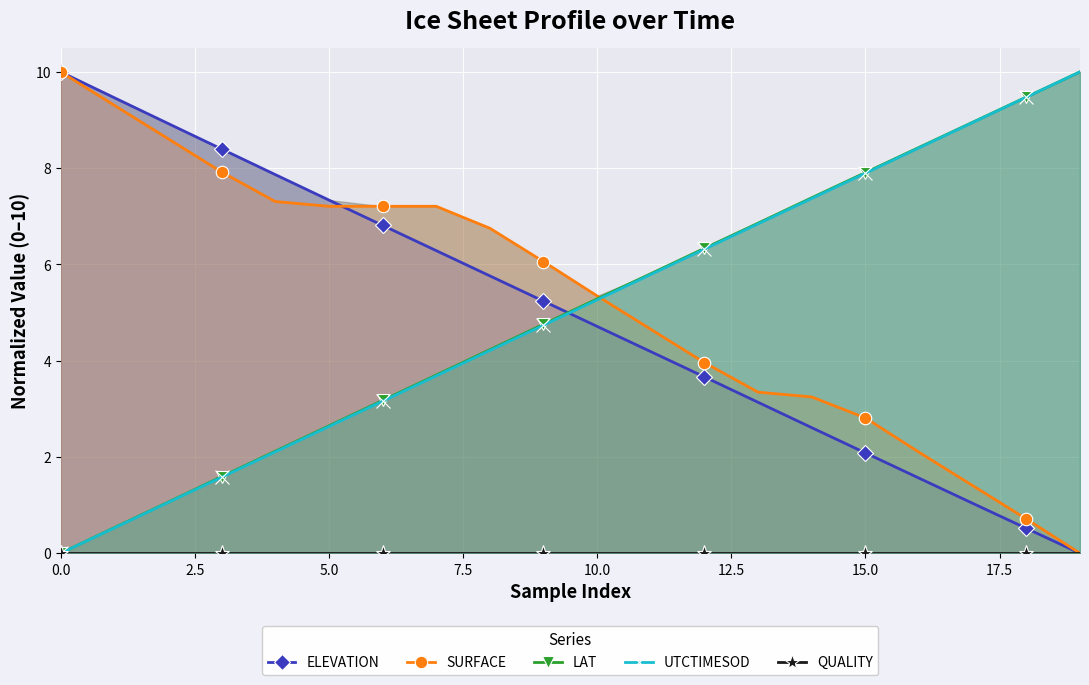

True or false: UTCTIMESOD has a value of 0.0 at 0.0.

True